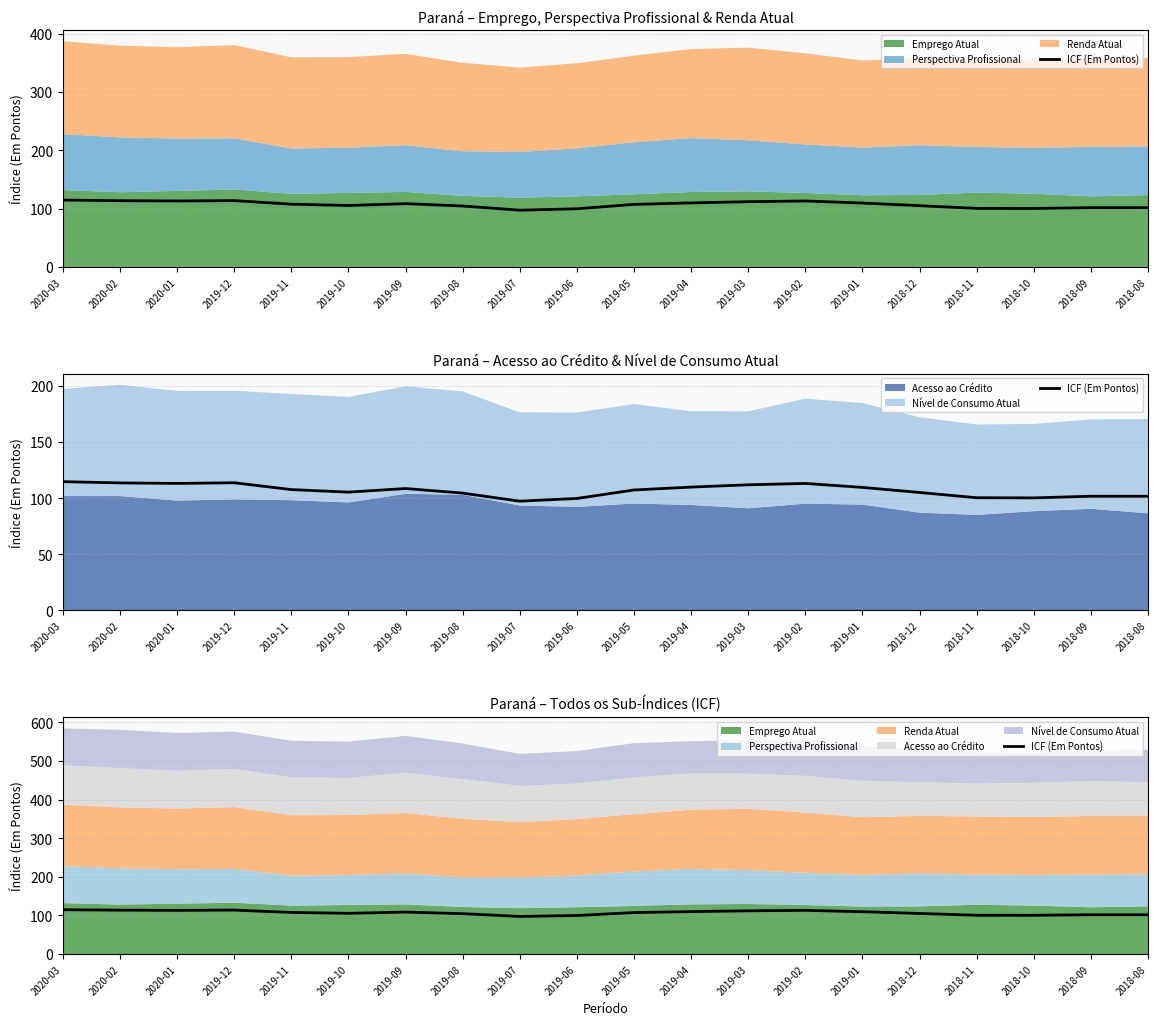

List the labels in order of value, largest first.

2020-03, 2019-12, 2020-02, 2020-01, 2019-02, 2019-03, 2019-04, 2019-01, 2019-09, 2019-11, 2019-05, 2019-10, 2018-12, 2019-08, 2018-09, 2018-08, 2018-11, 2018-10, 2019-06, 2019-07